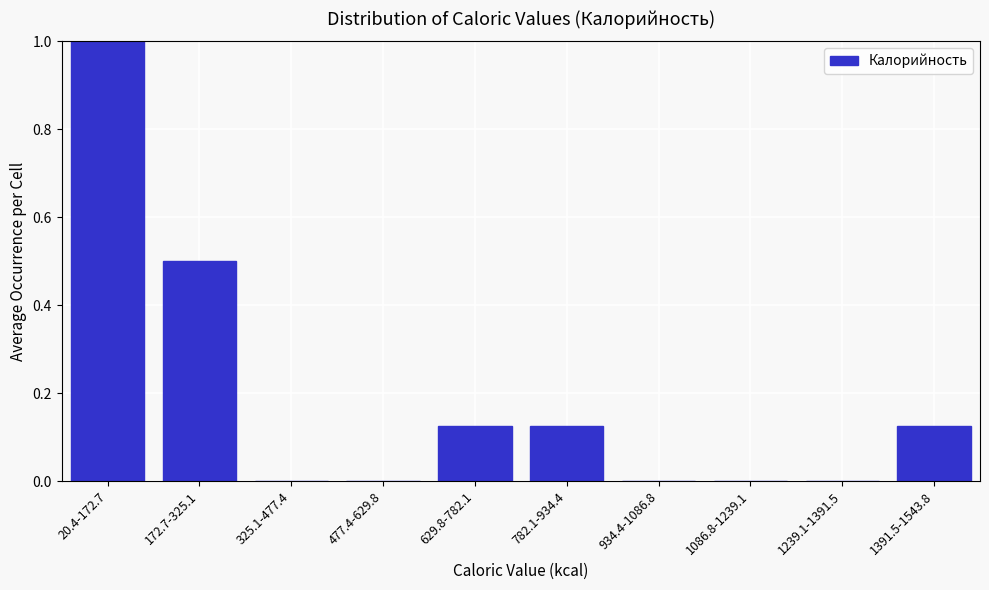

Which has a higher value, 782.1-934.4 or 325.1-477.4?

782.1-934.4